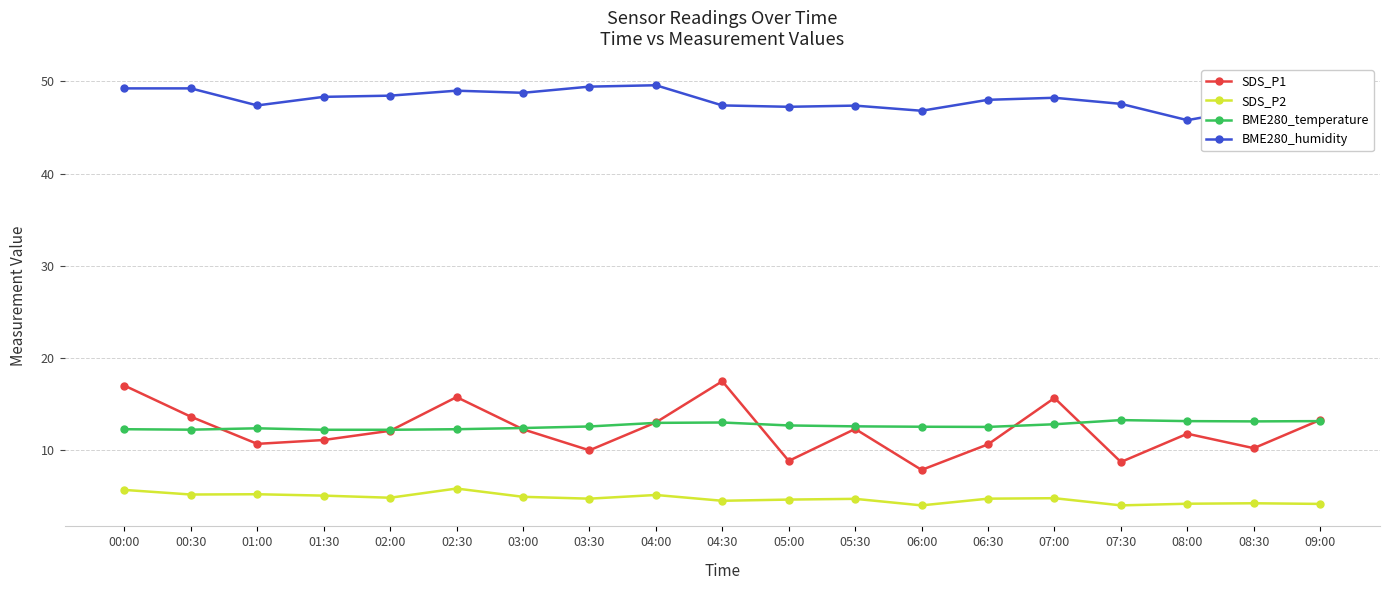

What is the spread (max minus min) of values at 06:30?

43.3